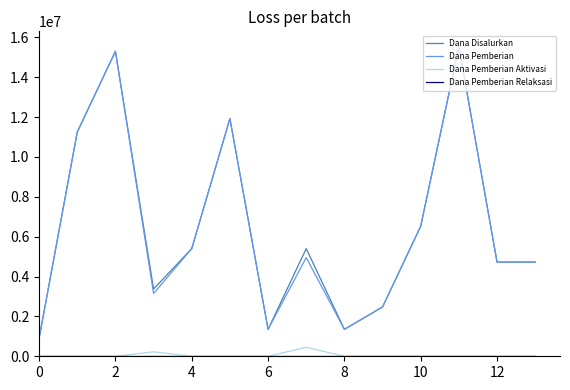

What is the highest value of the Dana Disalurkan series?

15525000